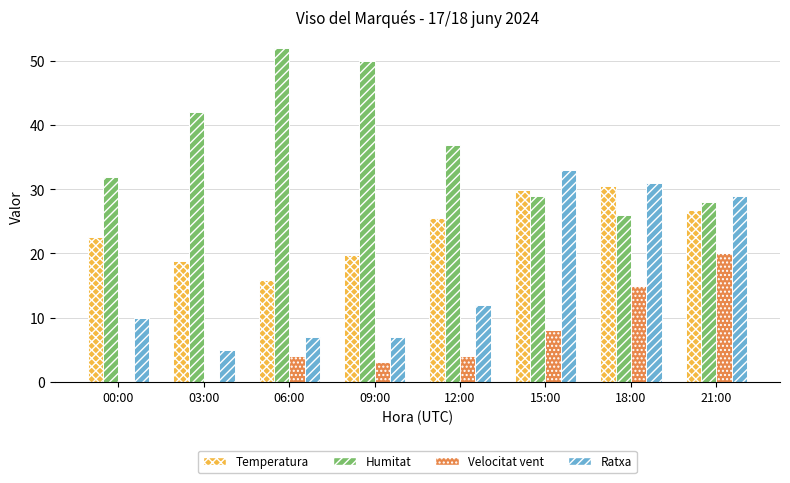

True or false: Ratxa has a value of 5.0 at 03:00.

True